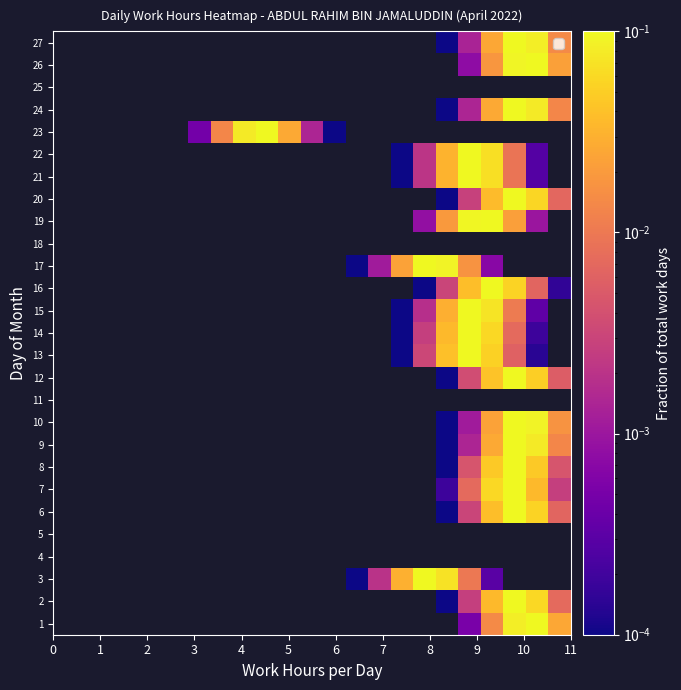

Rank the series by their average value, from lowest to highest.

1, 2, 3, 4, 5, 6, 7, 8, 9, 10, 11, 12, 13, 14, 15, 16, 17, 18, 19, 20, 21, 22, 23, 24, 25, 26, 27